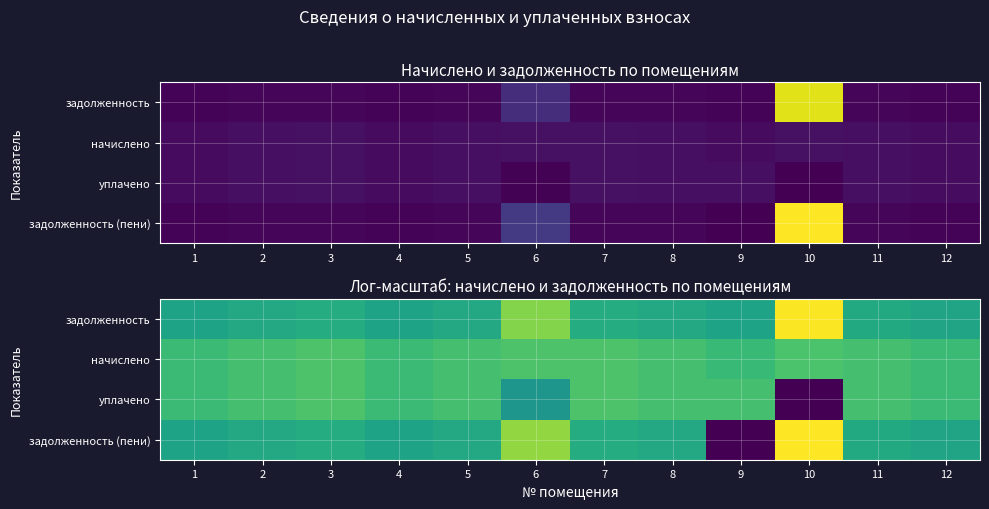

Between 4 and 7, which series saw the biggest shift?

начислено